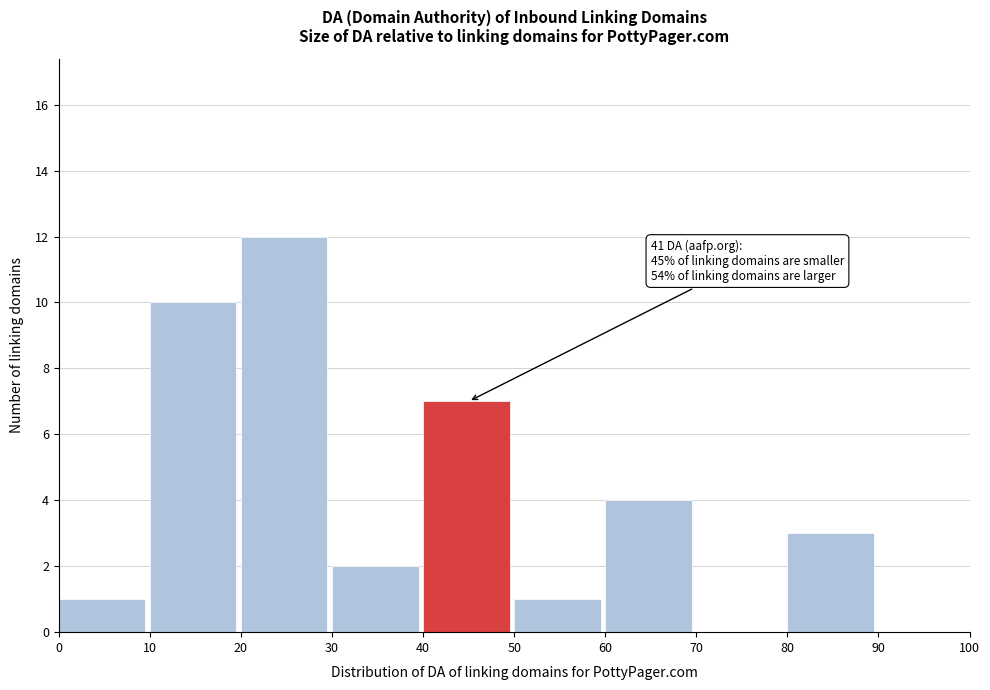

Over which range of the x-axis is the bar tallest?

20 to 30